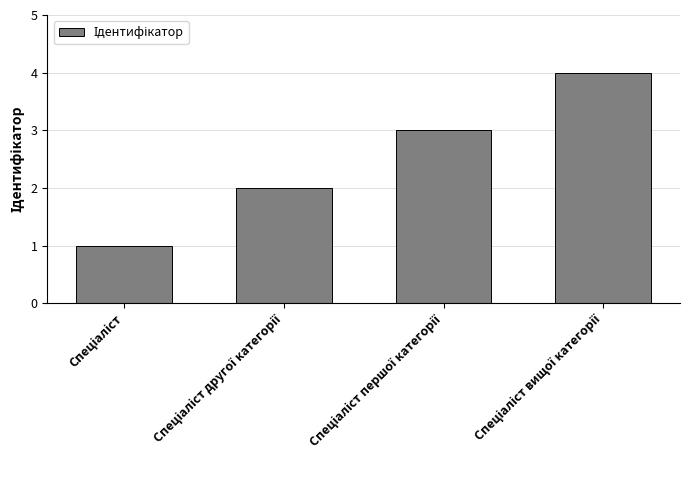

What is the maximum value shown in the chart?

4